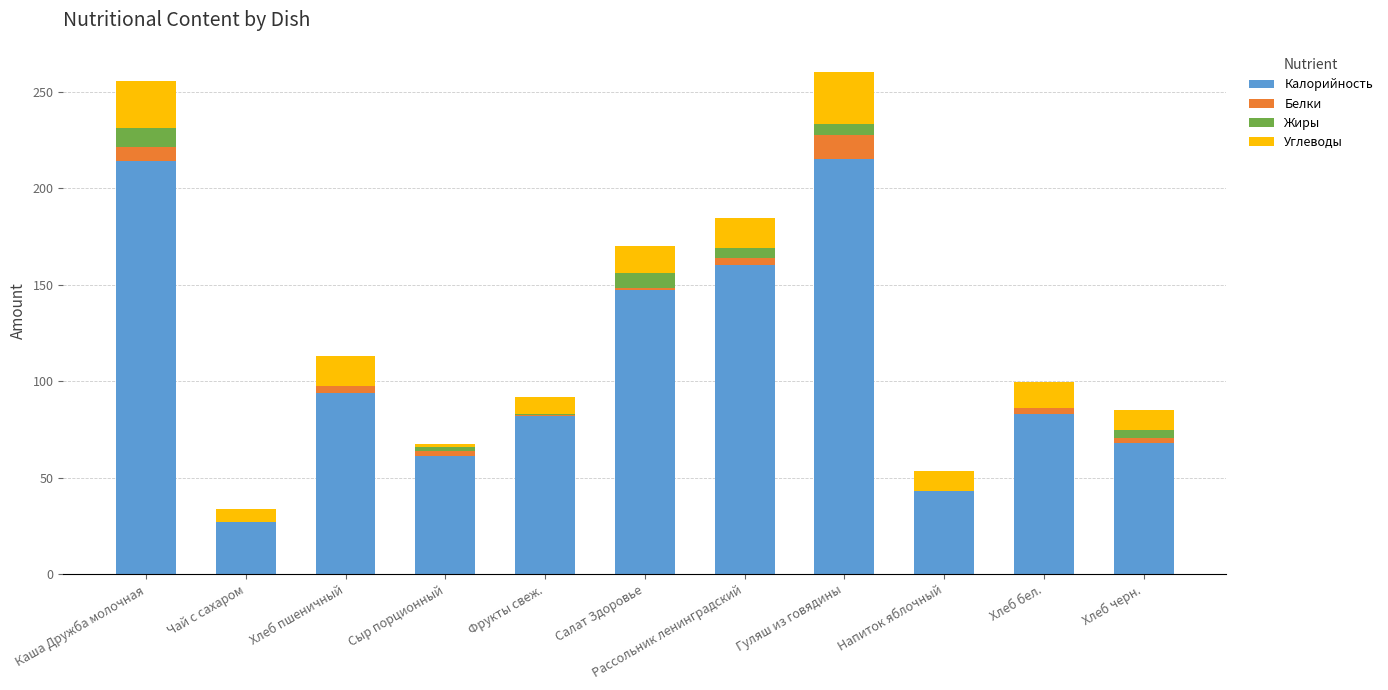

How many categories are shown in the chart?

11